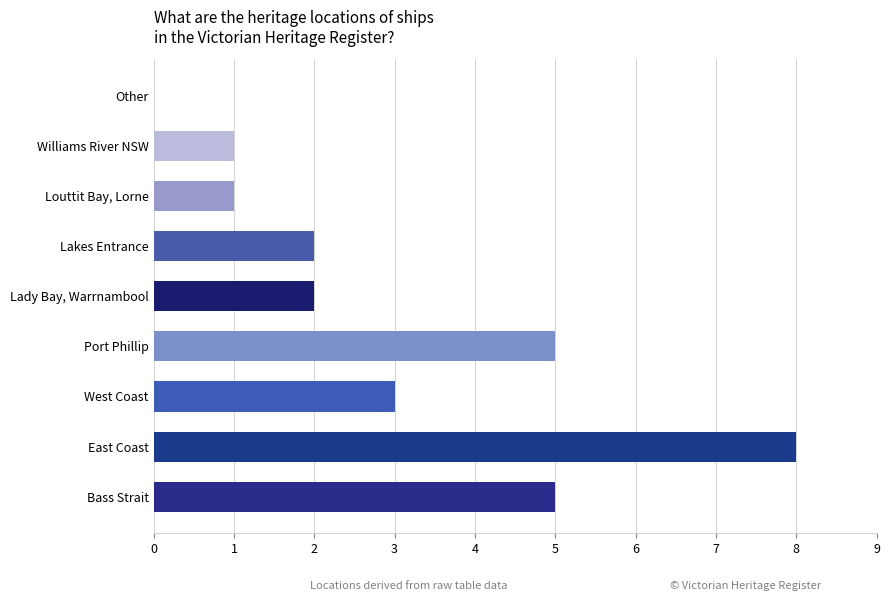

How many positive values are there?

8